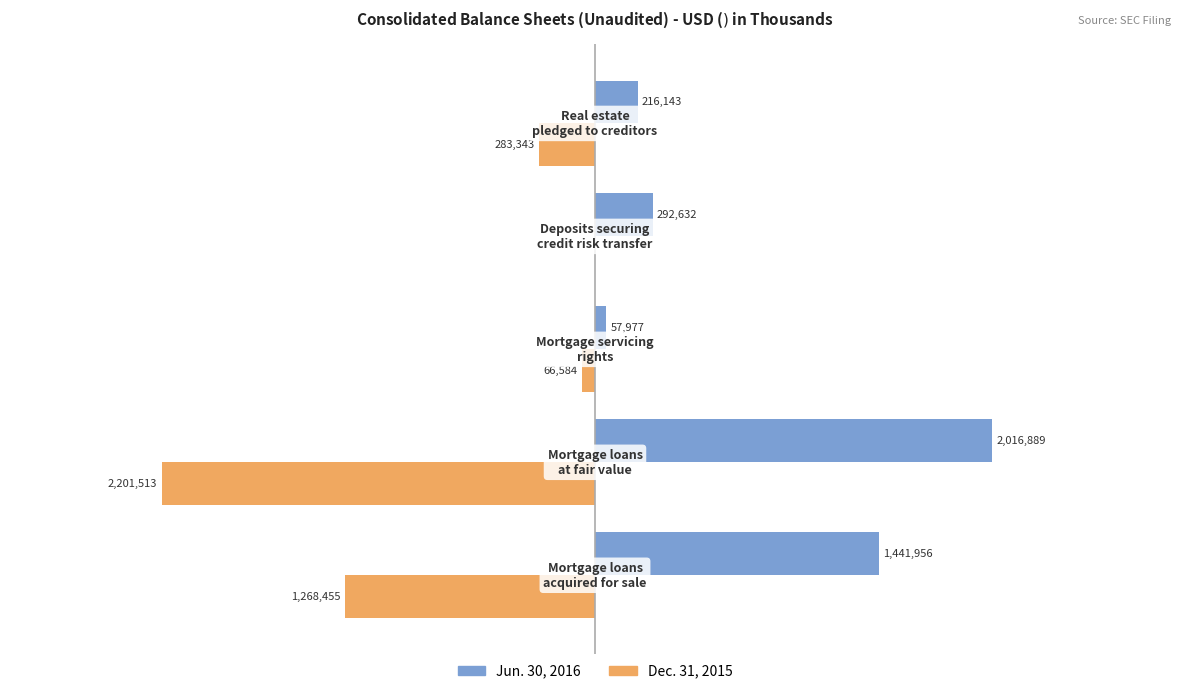

Which series has the largest total across all categories?

Jun. 30, 2016